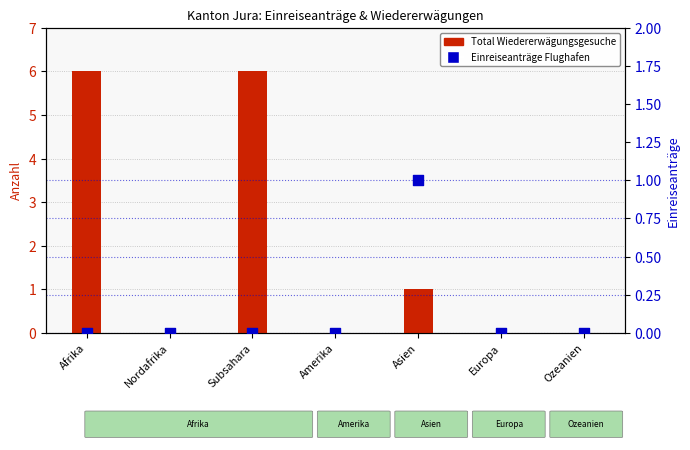

Which series contains the highest Y value?

Total Wiedererwägungsgesuche